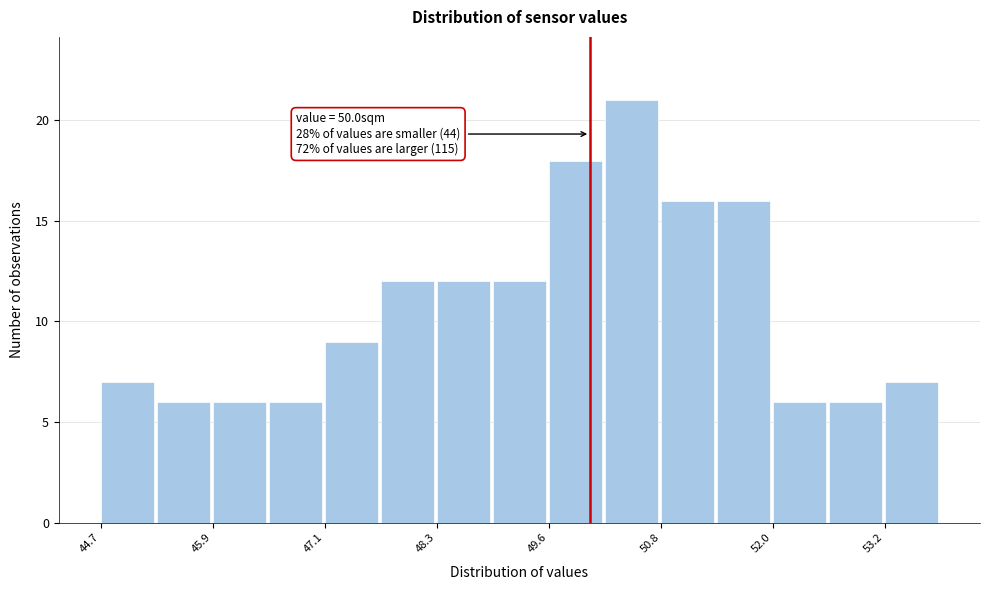

Read against the x-axis, roughly where is the centre of the tallest bar?

50.4